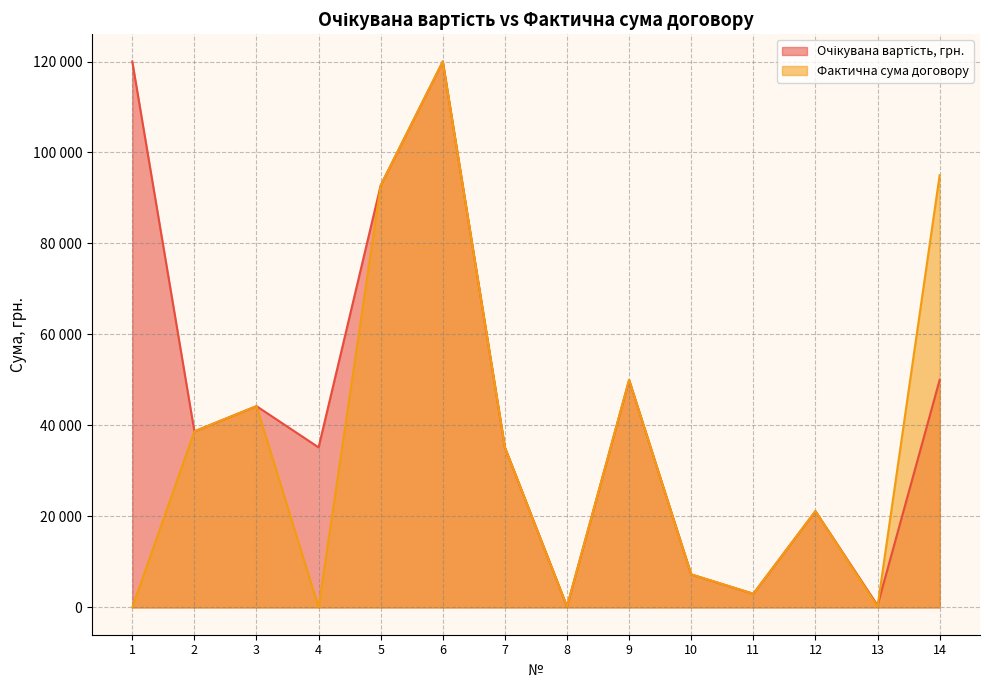

What is the difference between the maximum and minimum values in the Фактична сума договору series?

119992.8